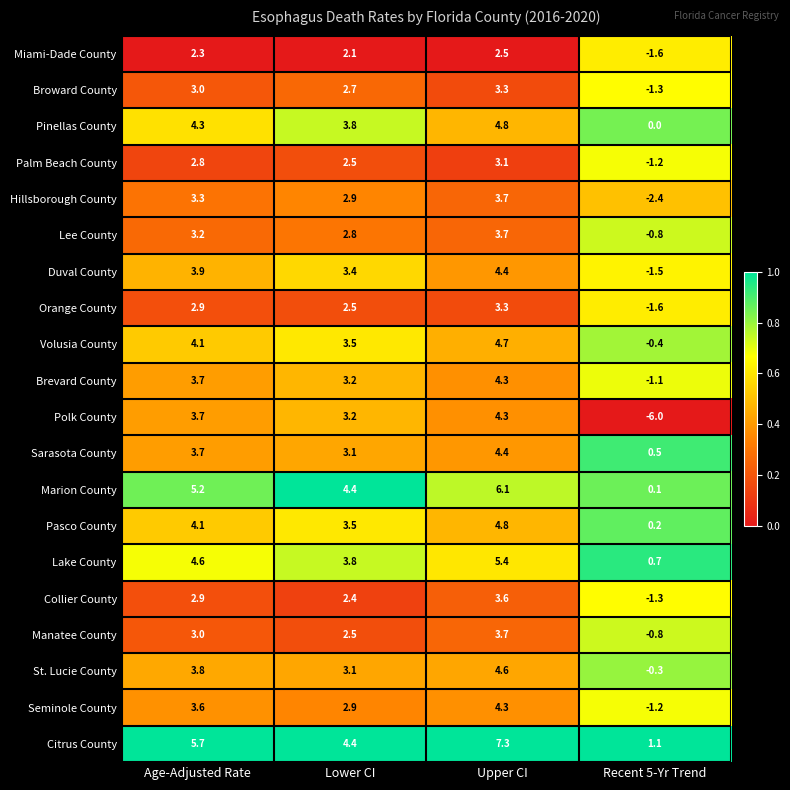

Which label corresponds to the largest value in the chart?

Upper CI